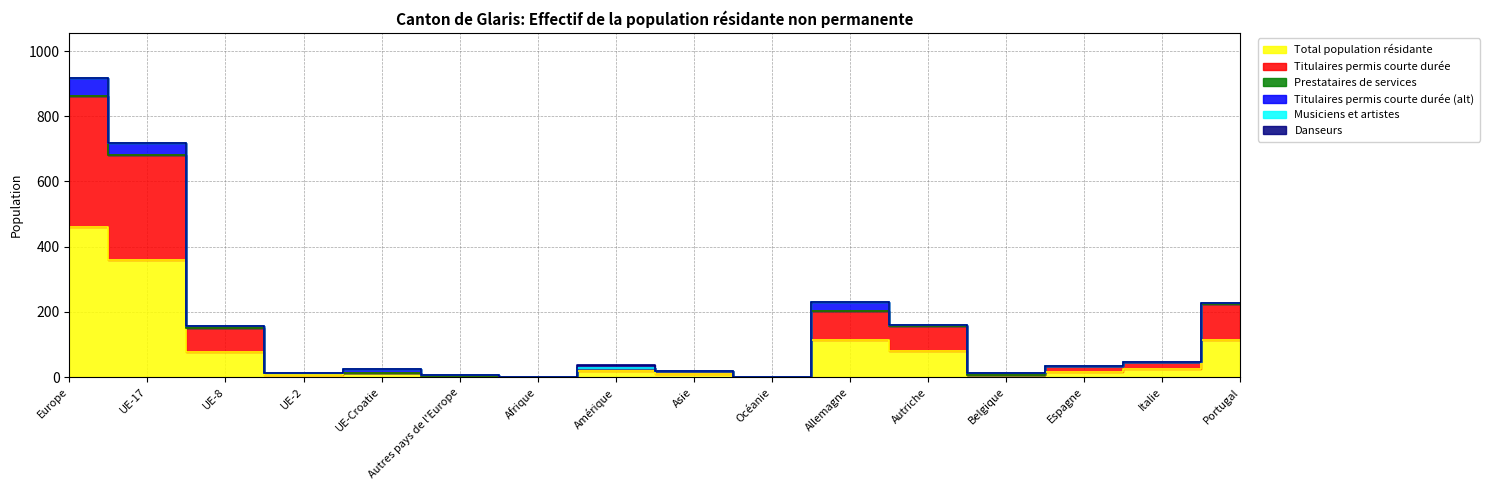

Between UE-2 and UE-Croatie, which series saw the biggest shift?

Titulaires permis courte durée (alt)